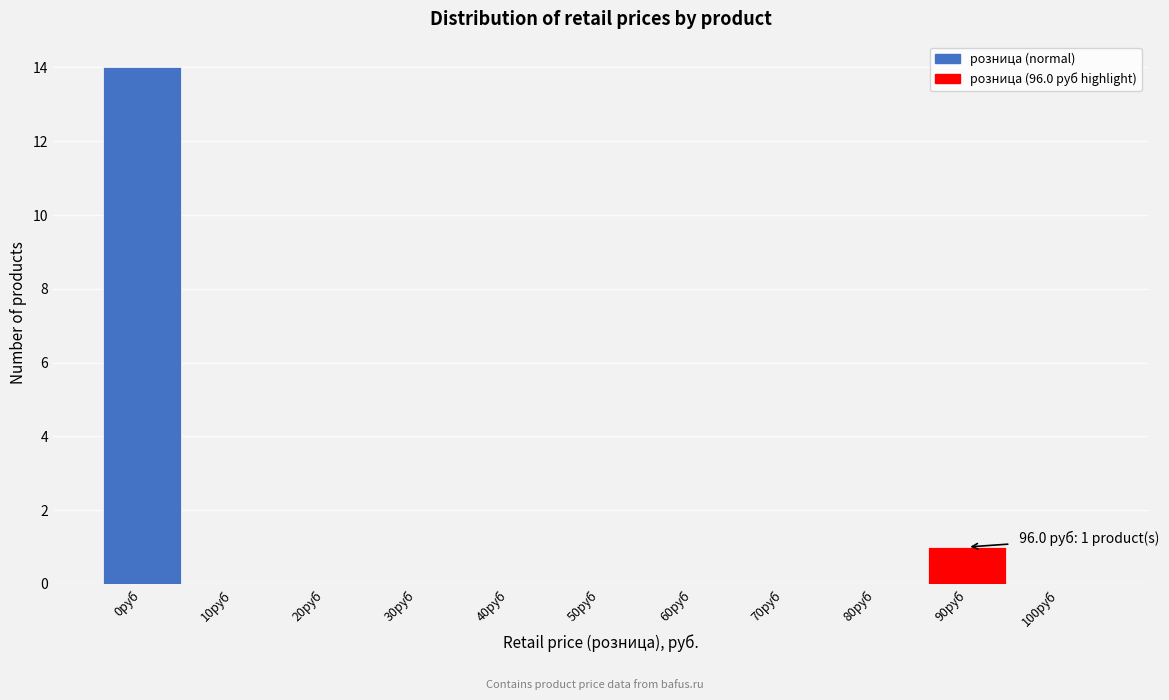

Reading left to right, extract all data points from this chart.

0руб=14	10руб=0	20руб=0	30руб=0	40руб=0	50руб=0	60руб=0	70руб=0	80руб=0	90руб=1	100руб=0